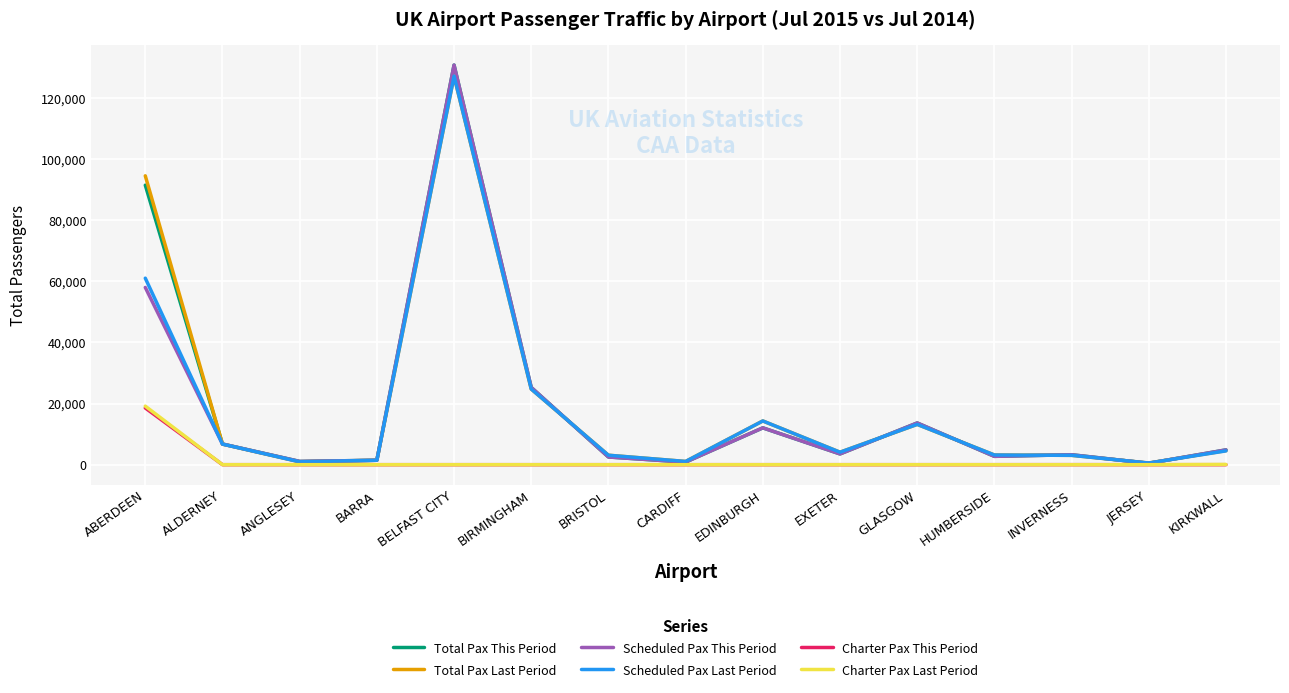

Between ABERDEEN and JERSEY, which series saw the biggest shift?

Total Pax Last Period